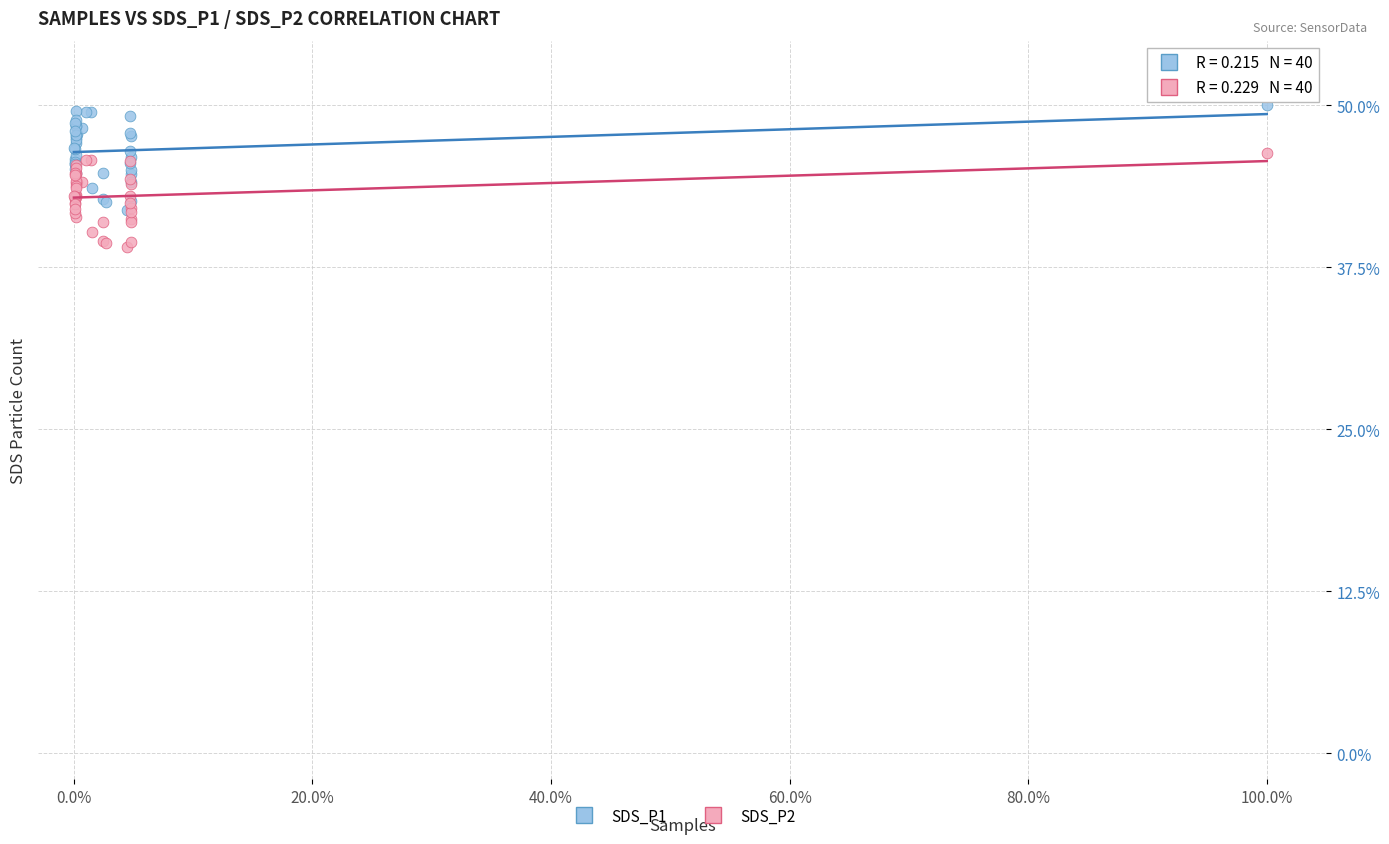

Which series contains the highest Y value?

SDS_P1